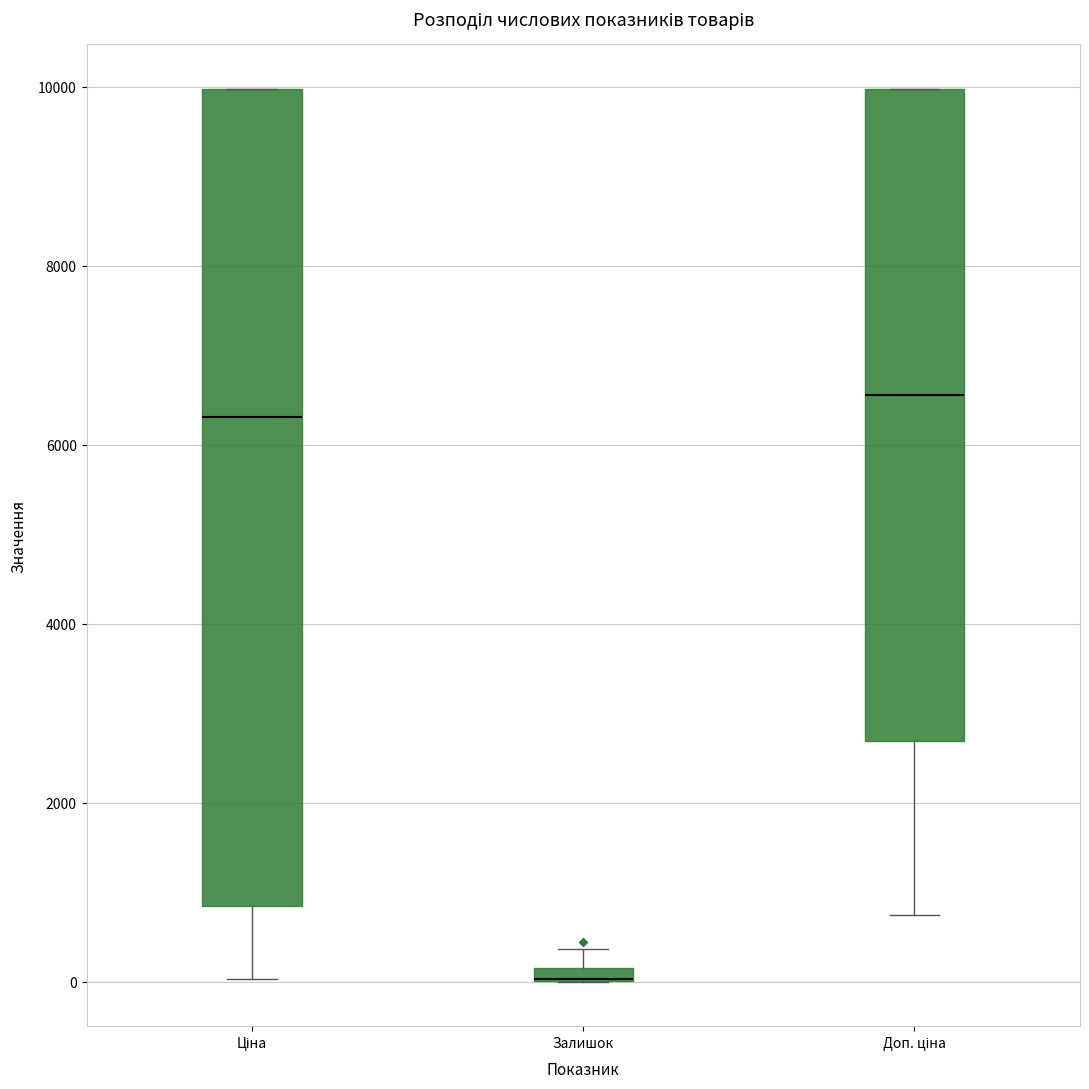

Which box is the tallest, from its lower edge to its upper edge?

Ціна